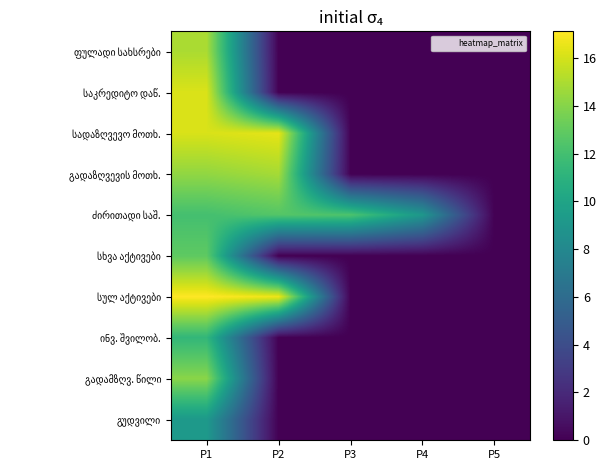

Between P4 and P5, which series saw the biggest shift?

ძირითადი საშ.